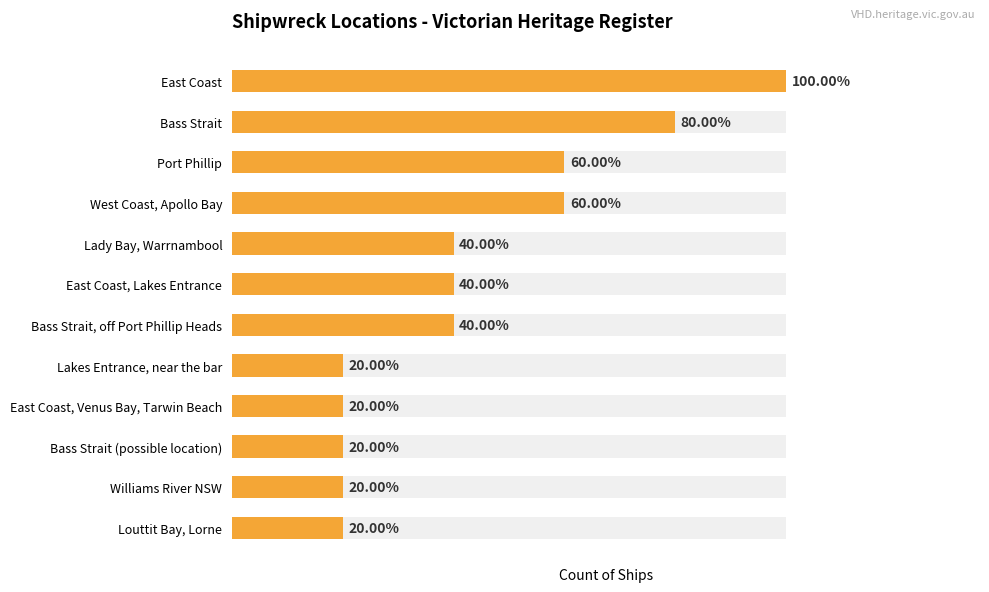

What is the value of the 6th bar from the left?

2